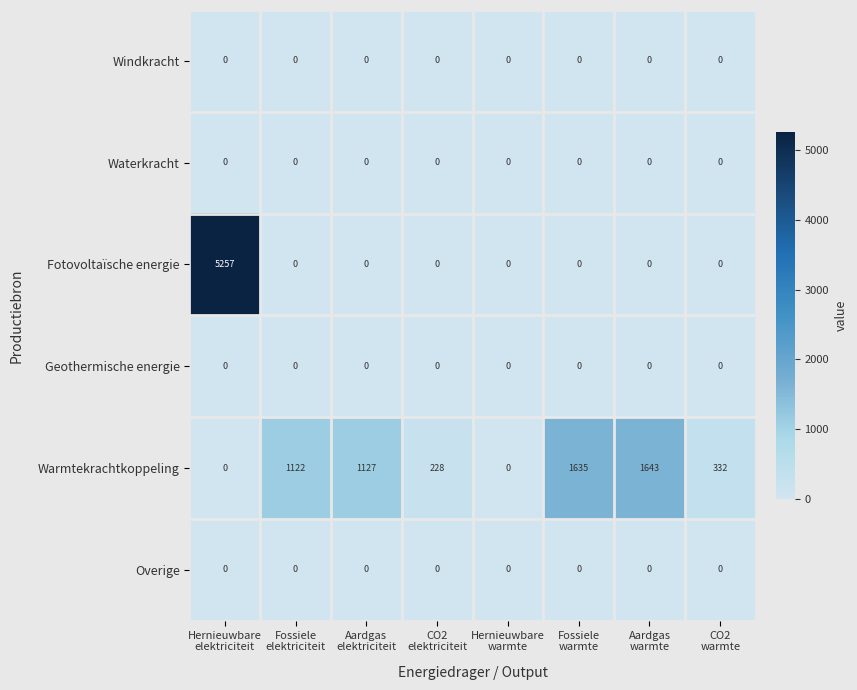

At how many categories does at least one series exceed 705?

5